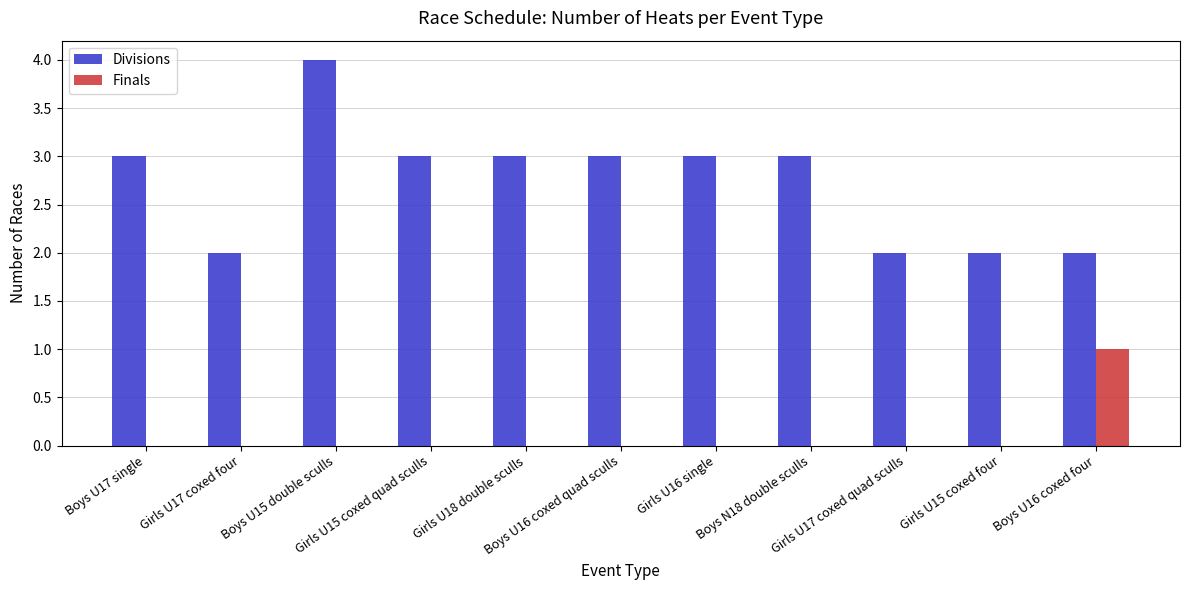

Which series has the largest total across all categories?

Divisions